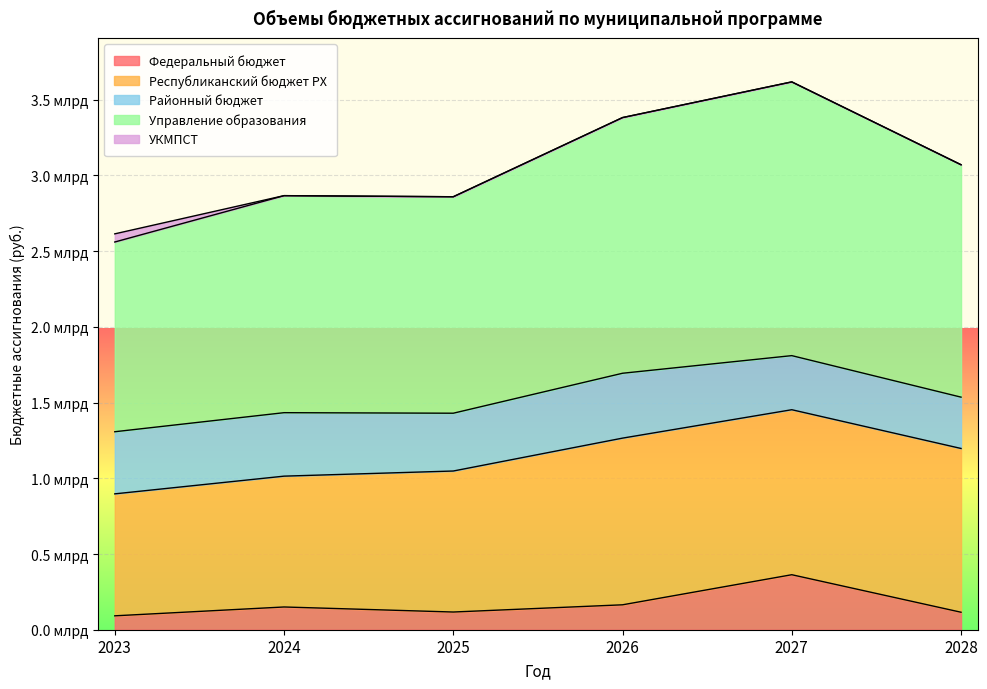

True or false: Управление образования and Федеральный бюджет intersect in this chart.

False